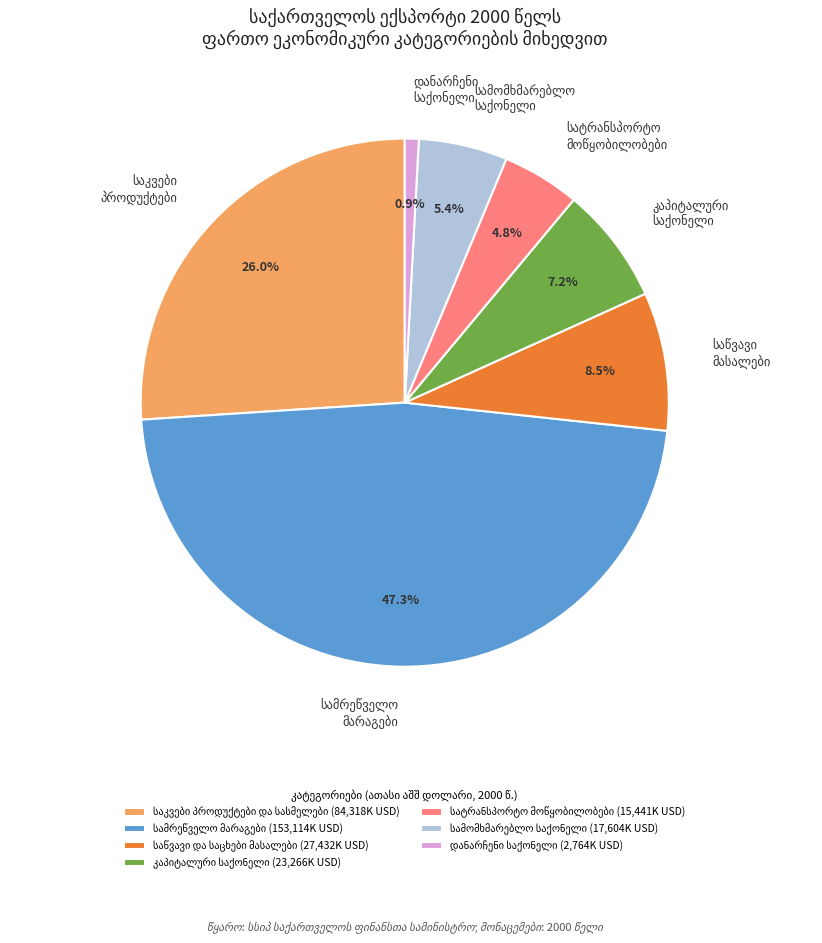

Does any single category account for the majority?

No